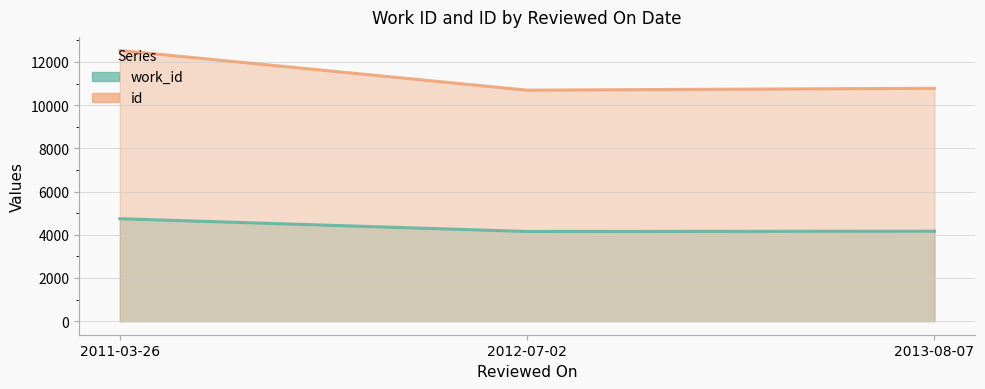

Is the value of work_id at 2013-08-07 greater than the value of id at 2012-07-02?

No